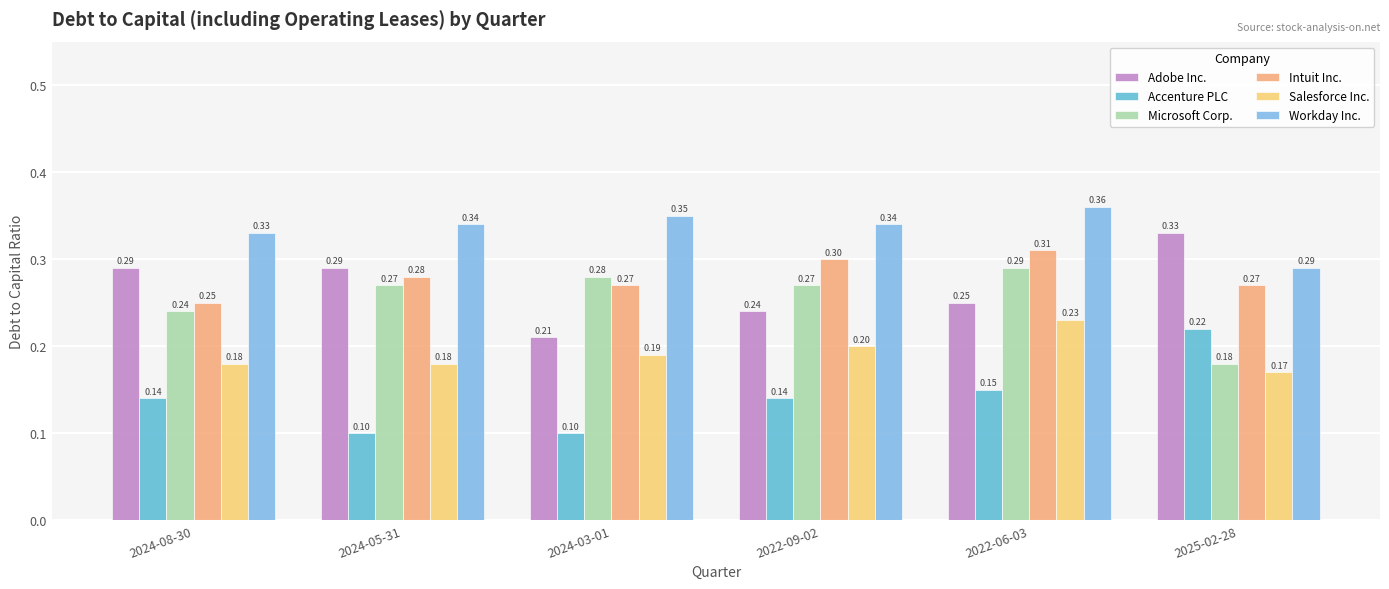

Are the bars horizontal?

No